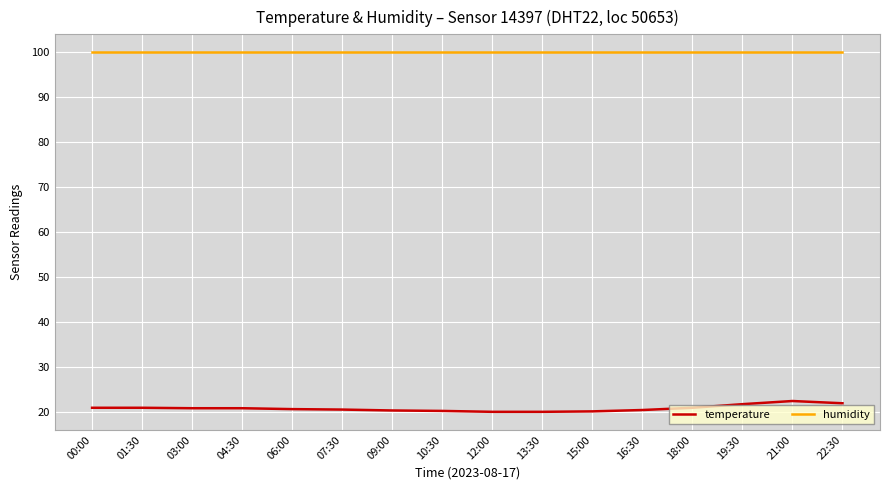

What is the difference between the highest and lowest values at 12:00?

79.8